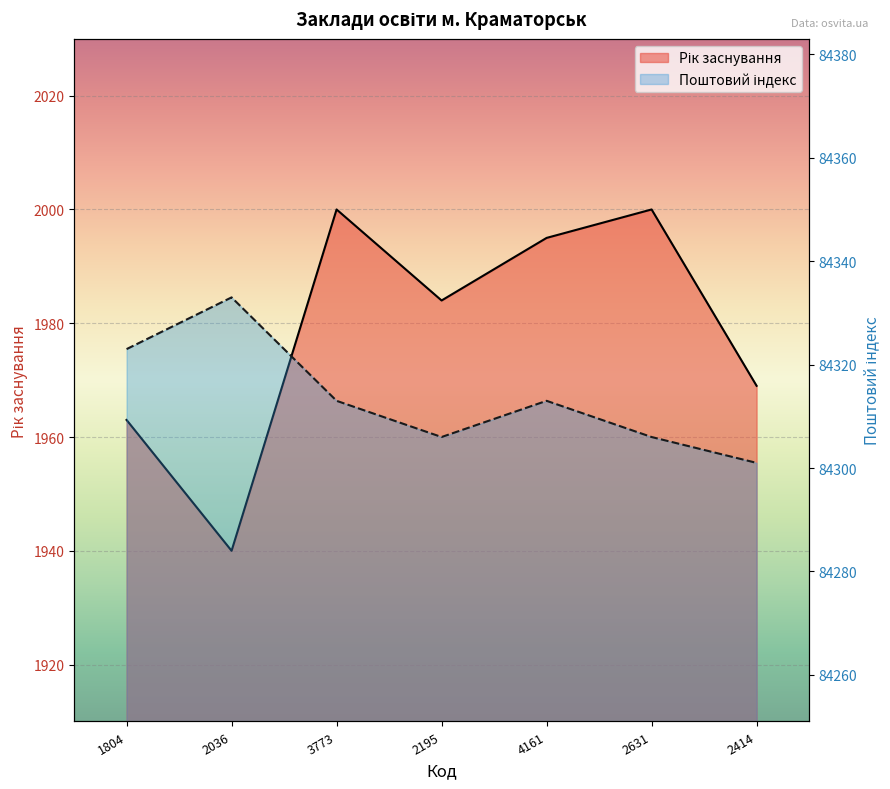

True or false: Рік заснування has a value of 857 at 2036.

False